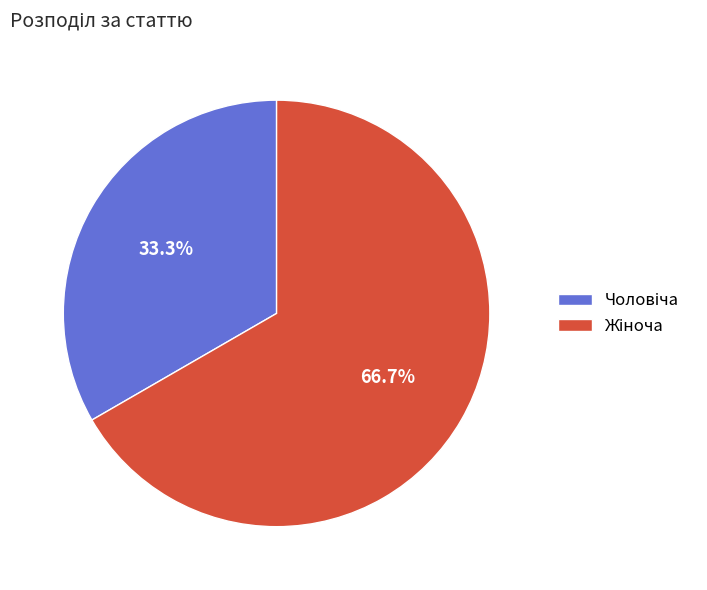

Is there any slice that represents more than half of the pie?

Yes